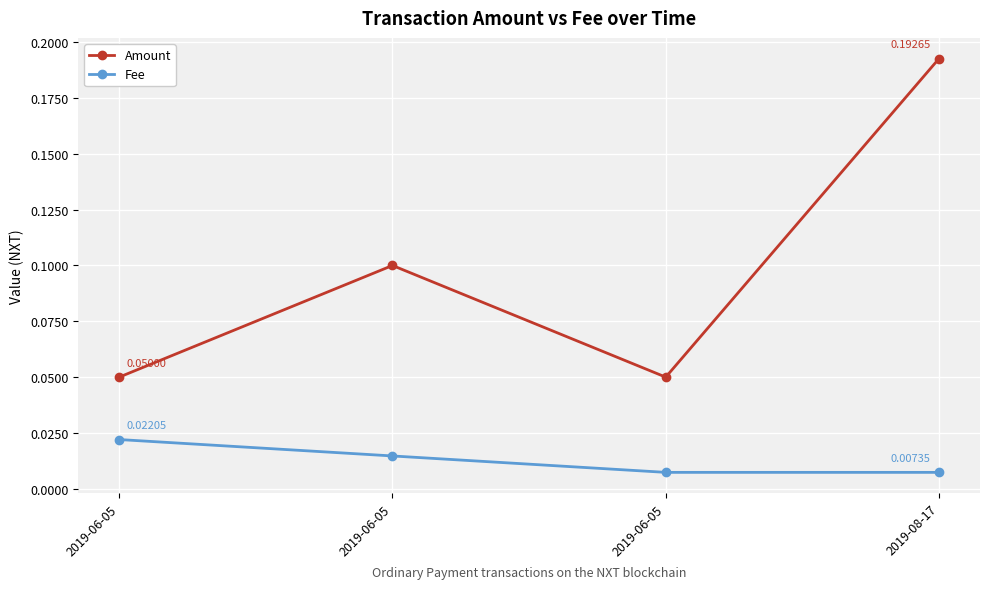

List the labels in order of Amount value, smallest first.

2019-06-05, 2019-06-05, 2019-06-05, 2019-08-17